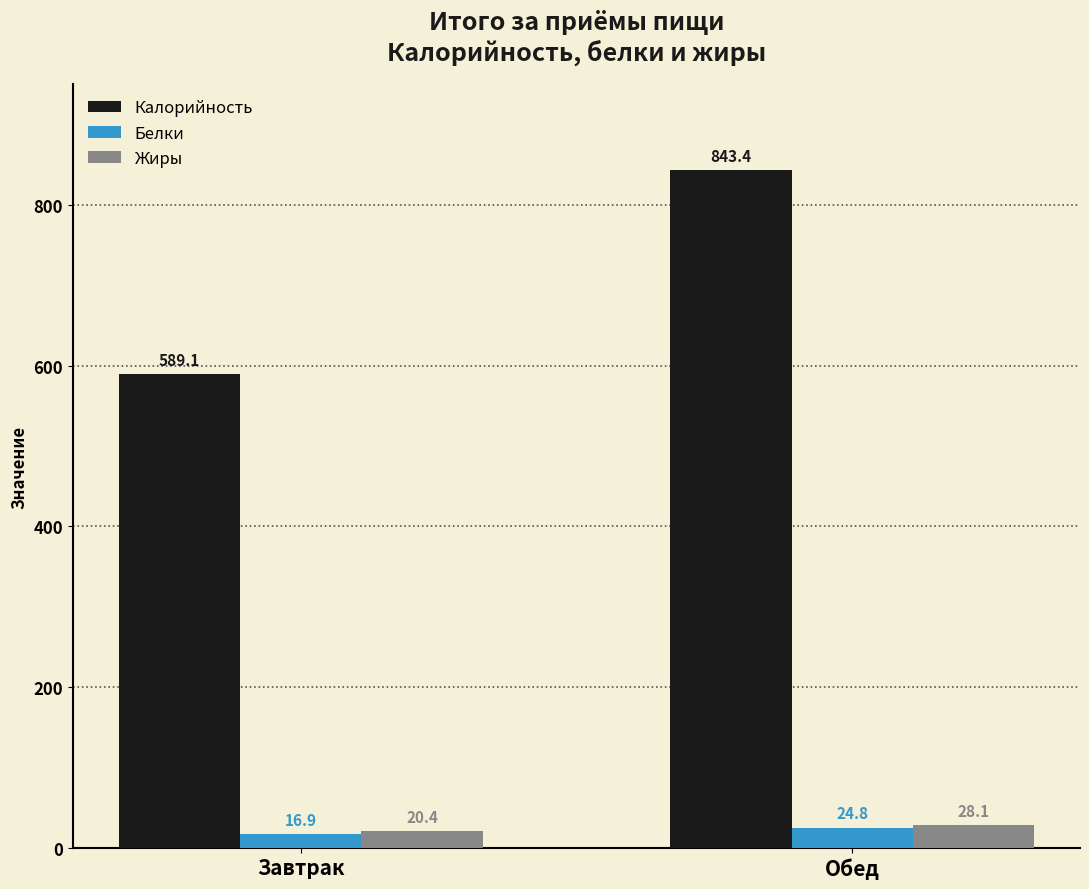

Rank the series at Завтрак from highest to lowest value.

Калорийность, Жиры, Белки